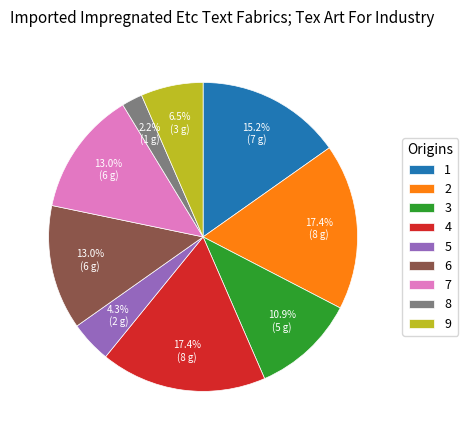

Is there a majority slice in this chart?

No